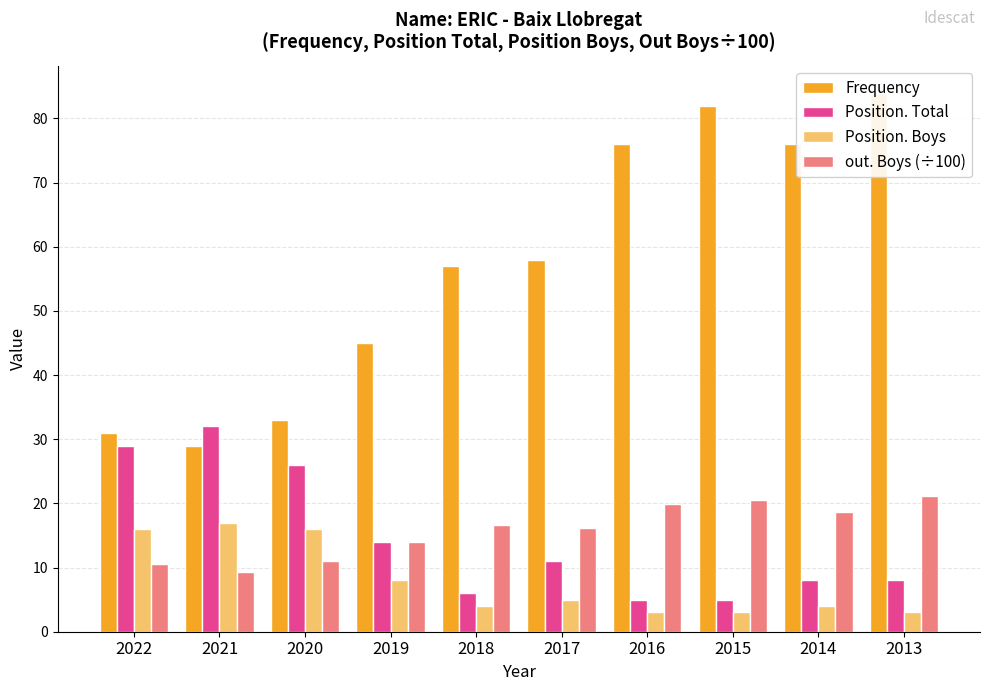

Rank the categories by Frequency value from lowest to highest.

2021, 2022, 2020, 2019, 2018, 2017, 2016, 2014, 2015, 2013